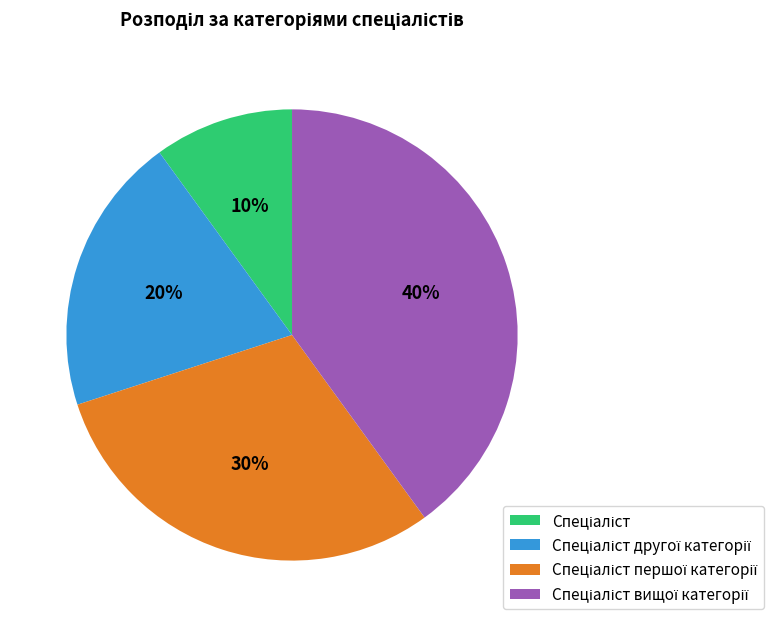

To the nearest percent, what is the average slice percentage?

25%